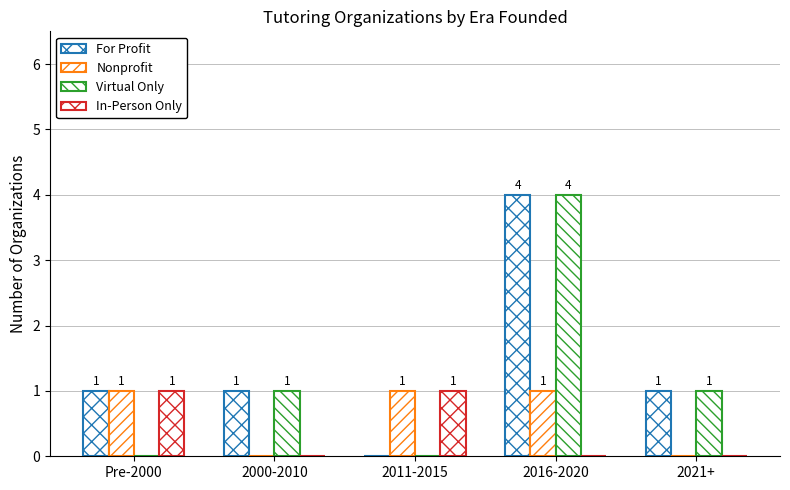

Reading right to left, transcribe all the data shown in this chart.

For Profit: 1	4	0	1	1
Nonprofit: 0	1	1	0	1
Virtual Only: 1	4	0	1	0
In-Person Only: 0	0	1	0	1